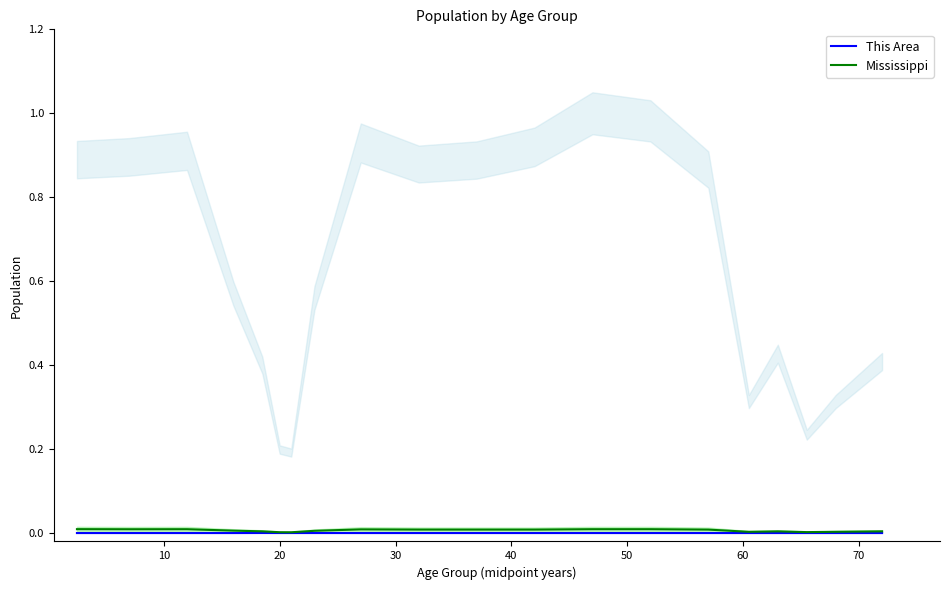

True or false: This Area and Mississippi intersect in this chart.

False